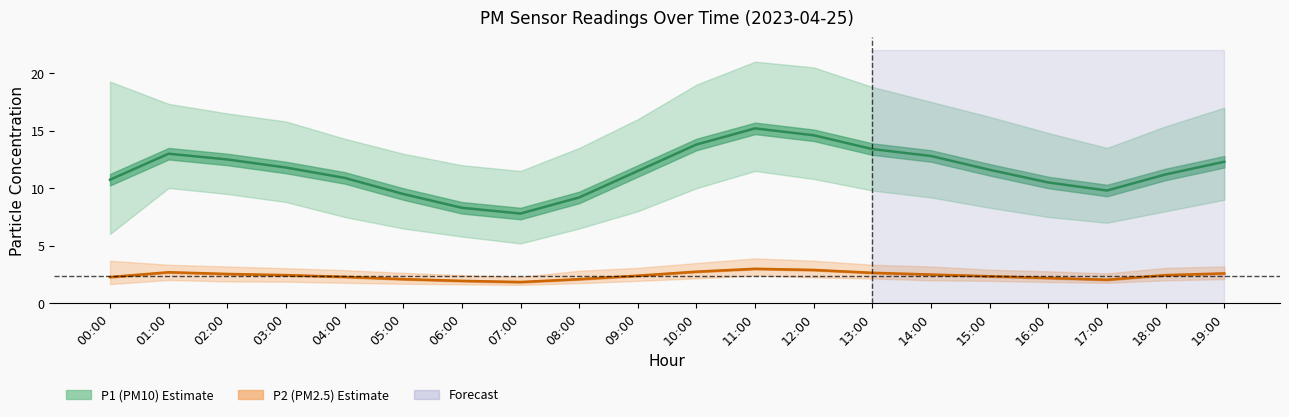

Reading left to right, list all the values displayed in this chart.

P1: 00:00=10.7	01:00=13.0	02:00=12.5	03:00=11.8	04:00=10.9	05:00=9.5	06:00=8.3	07:00=7.8	08:00=9.2	09:00=11.5	10:00=13.8	11:00=15.2	12:00=14.6	13:00=13.4	14:00=12.8	15:00=11.6	16:00=10.5	17:00=9.8	18:00=11.2	19:00=12.3
P1_upper: 00:00=19.3	01:00=17.3	02:00=16.5	03:00=15.8	04:00=14.3	05:00=13.0	06:00=12.0	07:00=11.5	08:00=13.5	09:00=16.0	10:00=19.0	11:00=21.0	12:00=20.5	13:00=18.8	14:00=17.5	15:00=16.2	16:00=14.8	17:00=13.5	18:00=15.4	19:00=17.0
P1_lower: 00:00=6.0	01:00=10.0	02:00=9.5	03:00=8.8	04:00=7.5	05:00=6.5	06:00=5.8	07:00=5.2	08:00=6.5	09:00=8.0	10:00=10.0	11:00=11.5	12:00=10.8	13:00=9.8	14:00=9.2	15:00=8.3	16:00=7.5	17:00=7.0	18:00=8.0	19:00=9.0
P2: 00:00=2.3	01:00=2.7	02:00=2.5	03:00=2.5	04:00=2.3	05:00=2.1	06:00=1.9	07:00=1.9	08:00=2.1	09:00=2.4	10:00=2.8	11:00=3.0	12:00=2.9	13:00=2.6	14:00=2.5	15:00=2.4	16:00=2.2	17:00=2.0	18:00=2.5	19:00=2.6
P2_upper: 00:00=3.7	01:00=3.4	02:00=3.2	03:00=3.0	04:00=2.9	05:00=2.6	06:00=2.5	07:00=2.3	08:00=2.8	09:00=3.1	10:00=3.5	11:00=3.9	12:00=3.7	13:00=3.4	14:00=3.2	15:00=2.9	16:00=2.8	17:00=2.6	18:00=3.1	19:00=3.2
P2_lower: 00:00=1.7	01:00=2.0	02:00=1.9	03:00=1.9	04:00=1.8	05:00=1.7	06:00=1.6	07:00=1.6	08:00=1.8	09:00=1.9	10:00=2.2	11:00=2.4	12:00=2.2	13:00=2.1	14:00=2.0	15:00=1.9	16:00=1.9	17:00=1.8	18:00=2.0	19:00=2.1